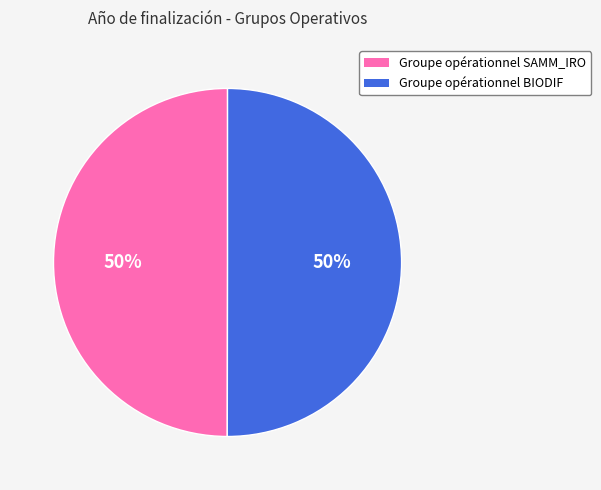

True or false: Groupe opérationnel BIODIF accounts for 40% of the total.

False